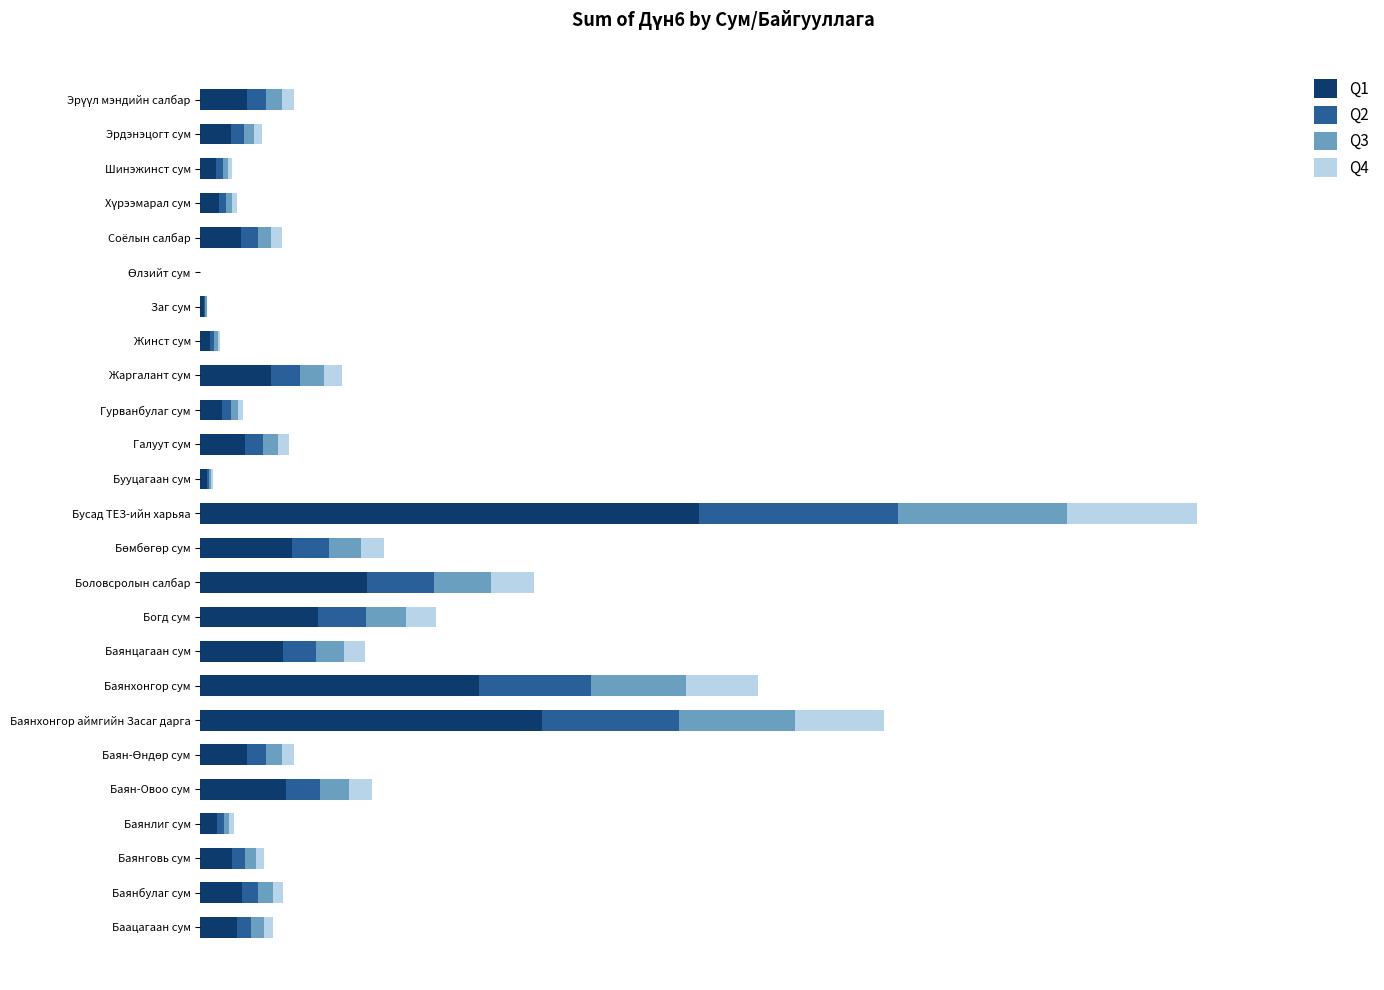

At which label is Q1 closest to 564292?

Баянхонгор сум